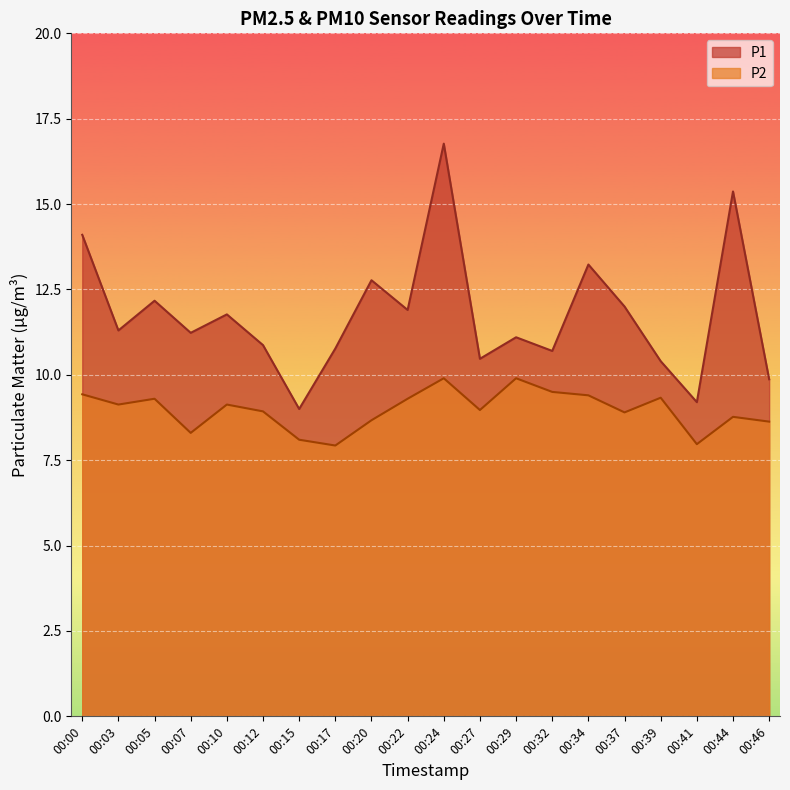

What is the difference between the P2 values at 00:41 and 00:46?

0.7